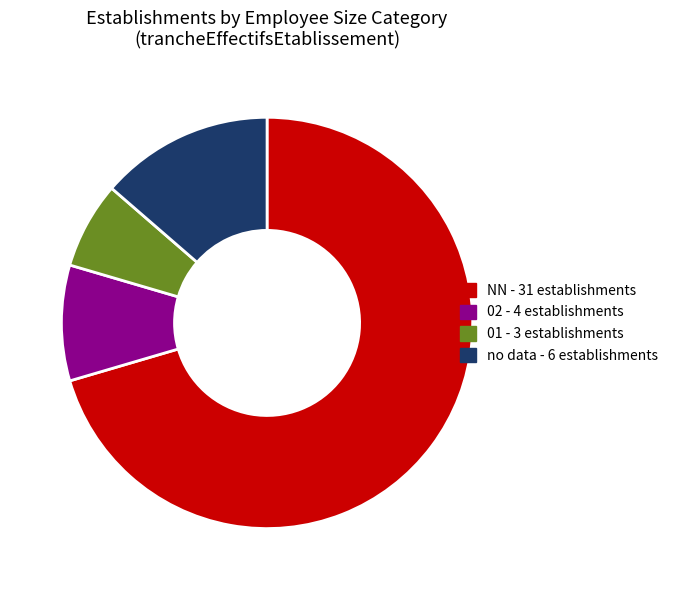

Does any single category account for the majority?

Yes